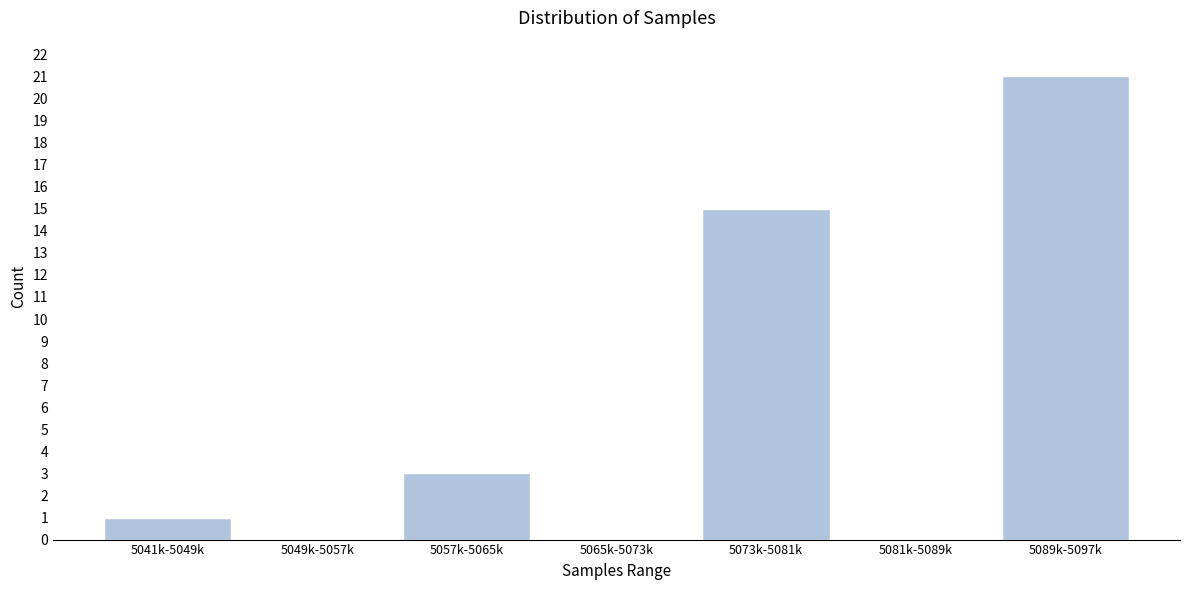

Reading right to left, what are all the values shown in this chart?

5089k-5097k=21	5081k-5089k=0	5073k-5081k=15	5065k-5073k=0	5057k-5065k=3	5049k-5057k=0	5041k-5049k=1